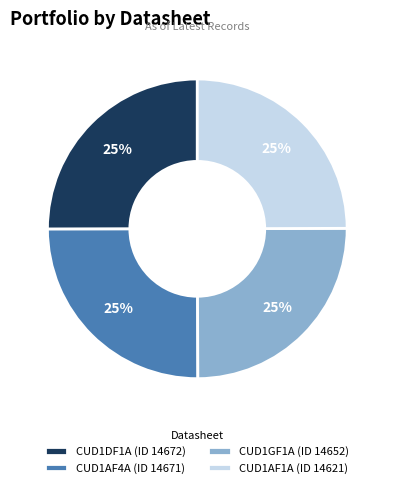

To the nearest percent, what portion does CUD1GF1A (ID 14652) represent?

25%